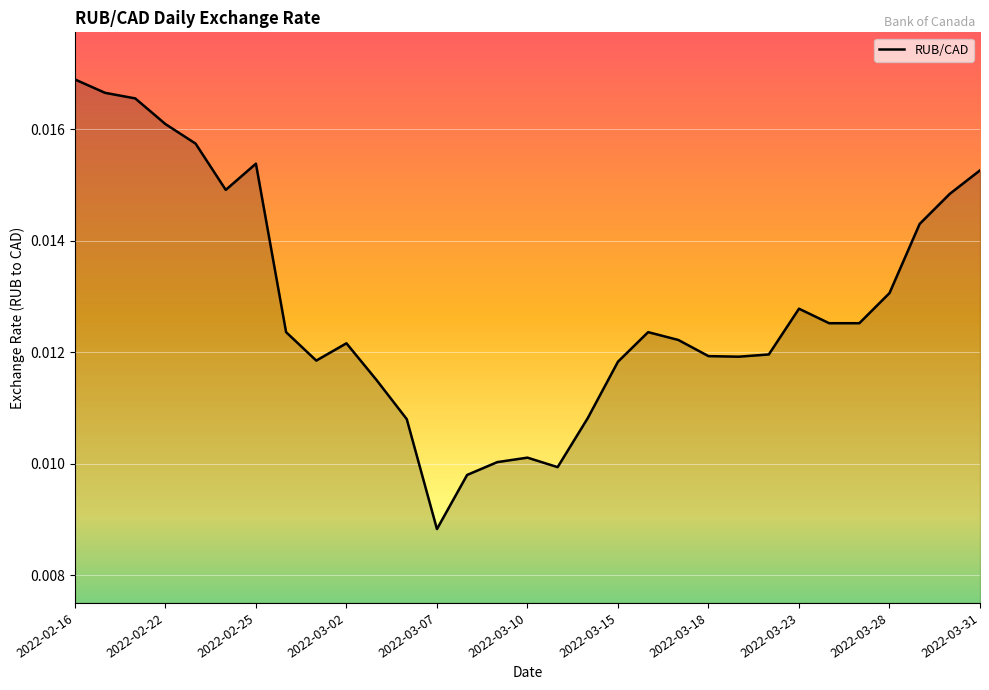

What is the sum of all values?

0.4